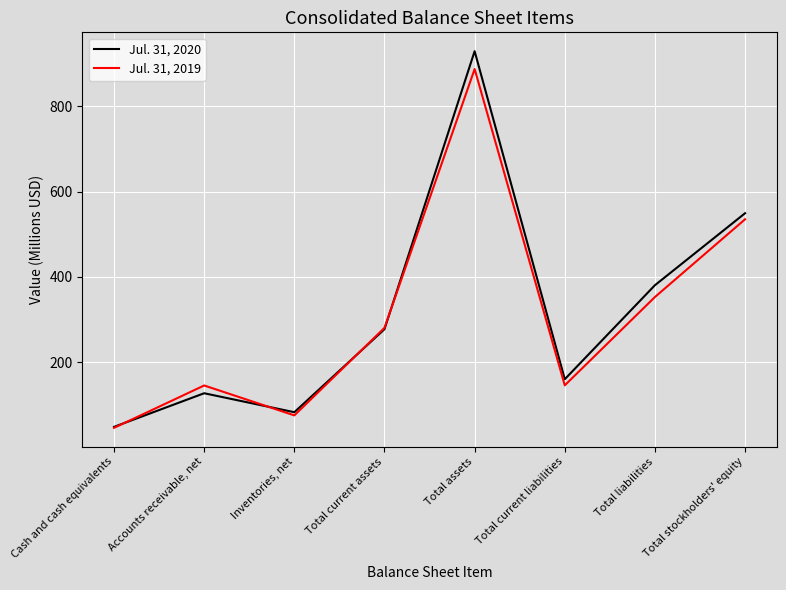

True or false: Jul. 31, 2019 has a value of 500.5 at Total liabilities.

False